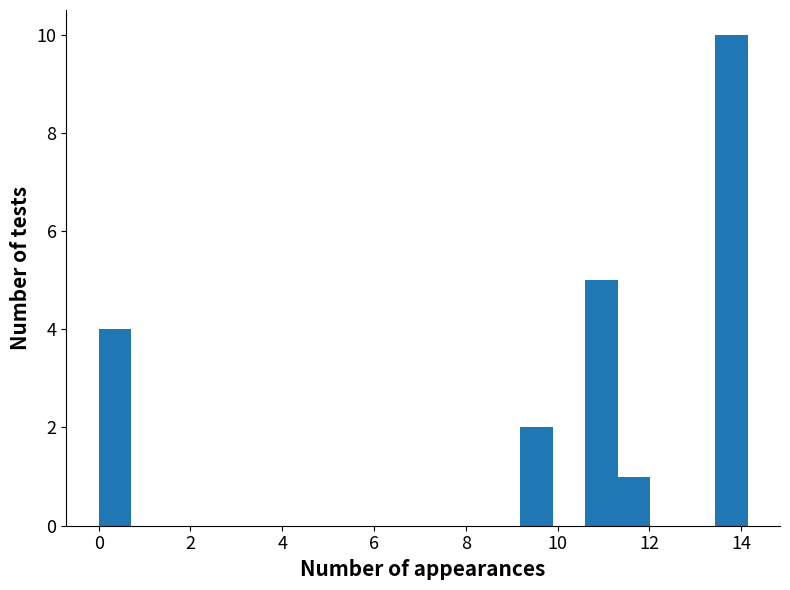

Read against the x-axis, roughly where is the centre of the tallest bar?

13.8